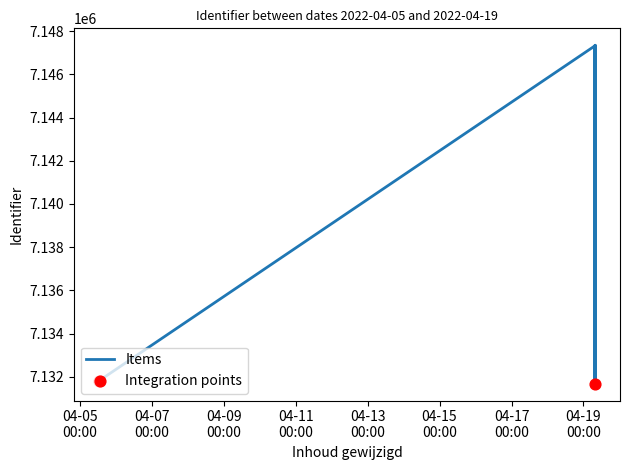

What is the change in value from 2022-04-05 12:42:26 to 2022-04-19 07:36:58?

+15529